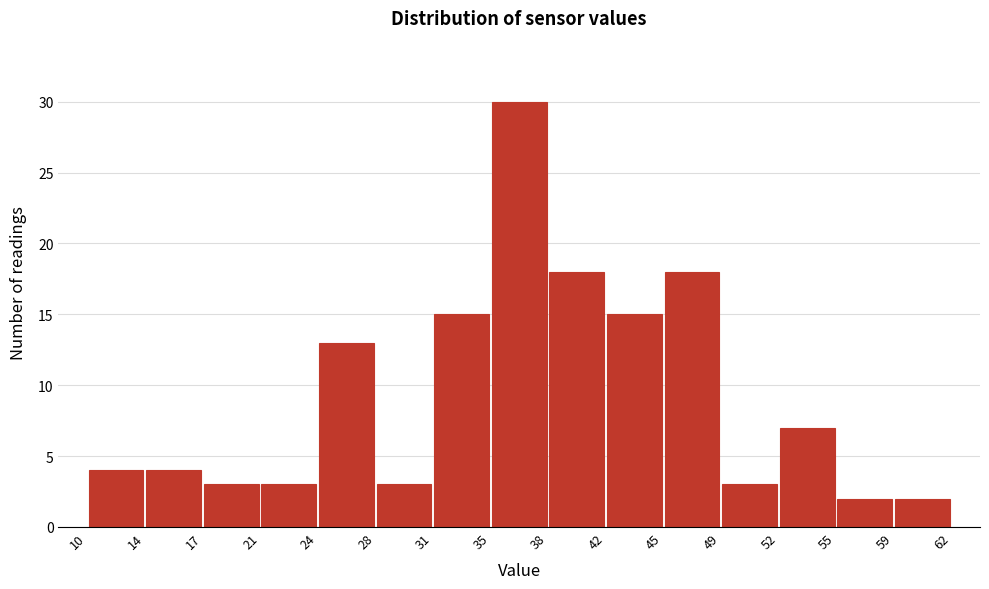

Reading left to right, transcribe this chart: for each bar, give the range it covers on the x-axis and its height. The values are not printed on the chart, so give them approximately, as read against the axis.

10 to 14: 4
14 to 17: 4
17 to 21: 3
21 to 24: 3
24 to 28: 13
28 to 31: 3
31 to 35: 15
35 to 38: 30
38 to 42: 18
42 to 45: 15
45 to 49: 18
49 to 52: 3
52 to 55: 7
55 to 59: 2
59 to 62: 2